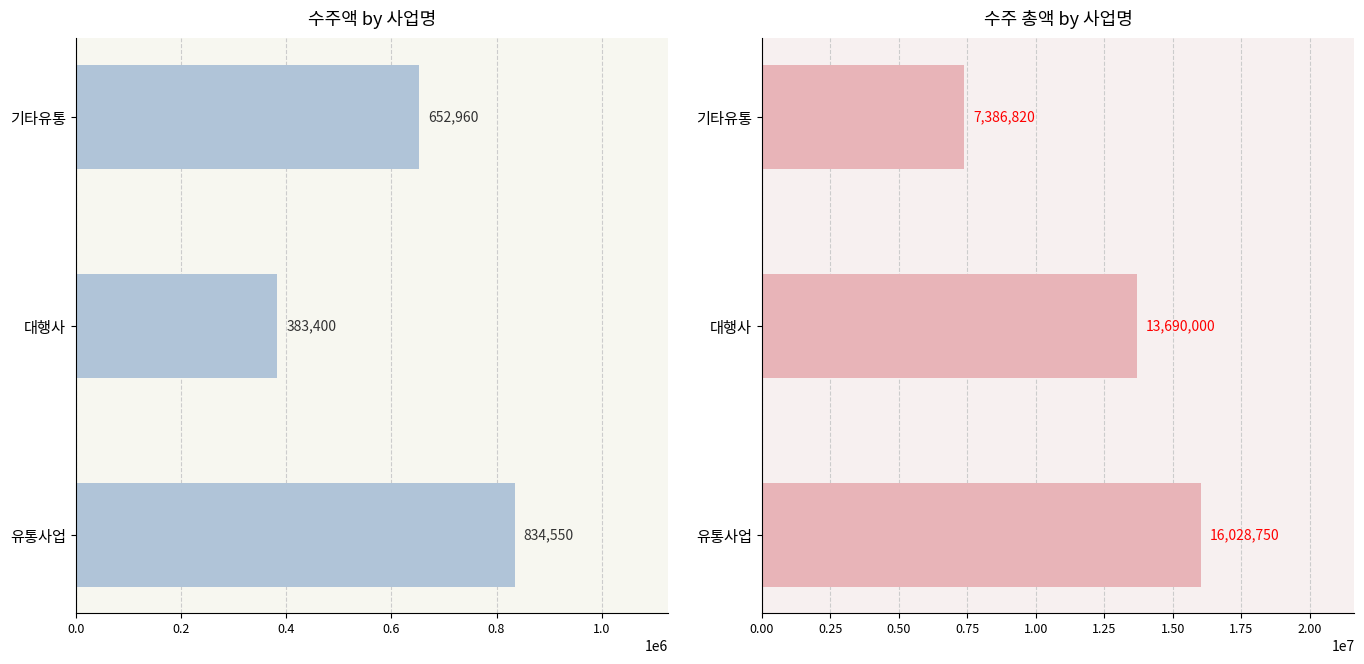

Which series has the widest spread of values?

수주 총액